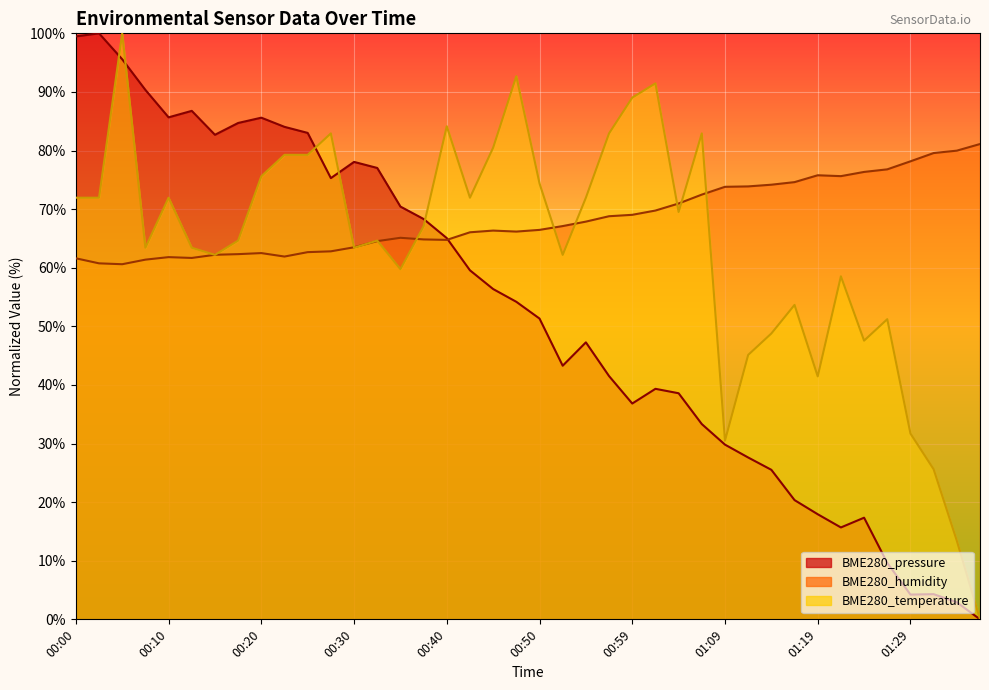

What is the difference between the BME280_temperature values at 00:55 and 00:22?

7.3